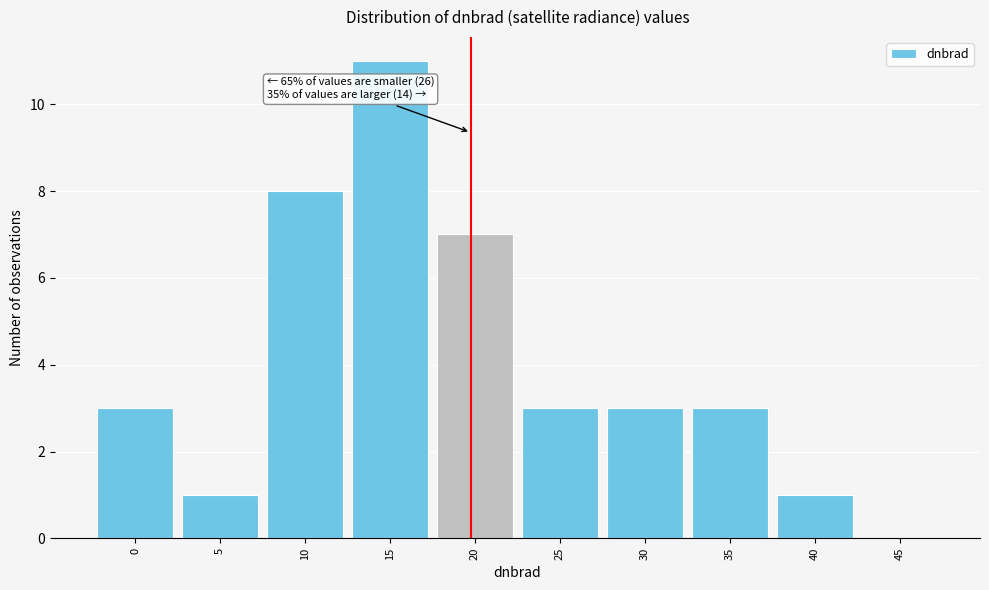

Reading left to right, extract all data points from this chart.

0=3	5=1	10=8	15=11	20=7	25=3	30=3	35=3	40=1	45=0